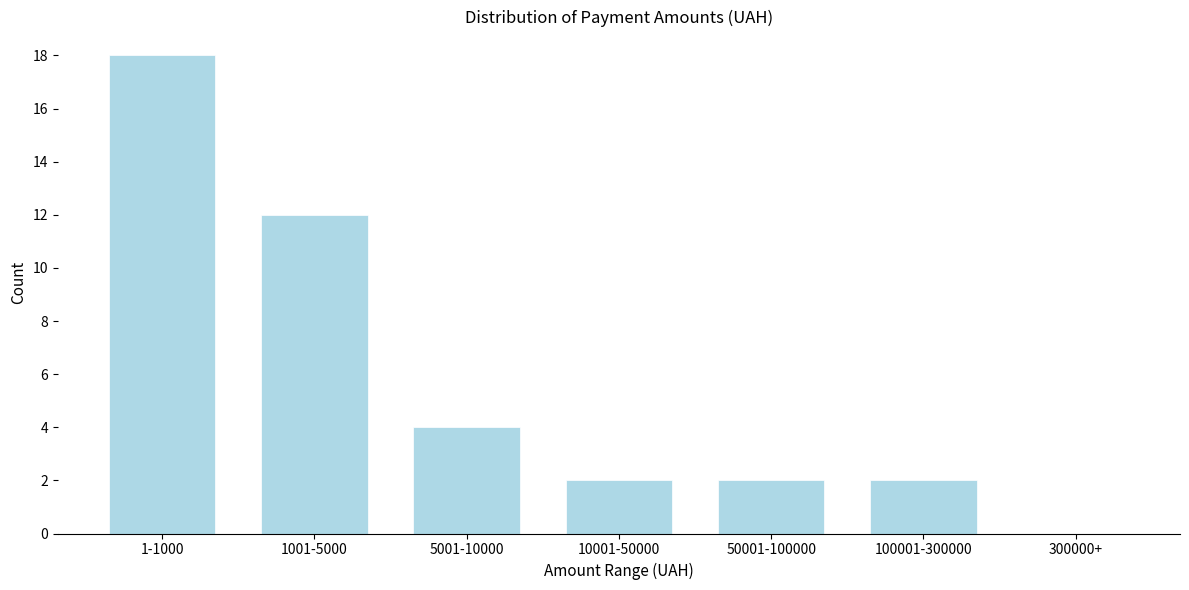

Reading left to right, transcribe all the data shown in this chart.

1-1000=18	1001-5000=12	5001-10000=4	10001-50000=2	50001-100000=2	100001-300000=2	300000+=0